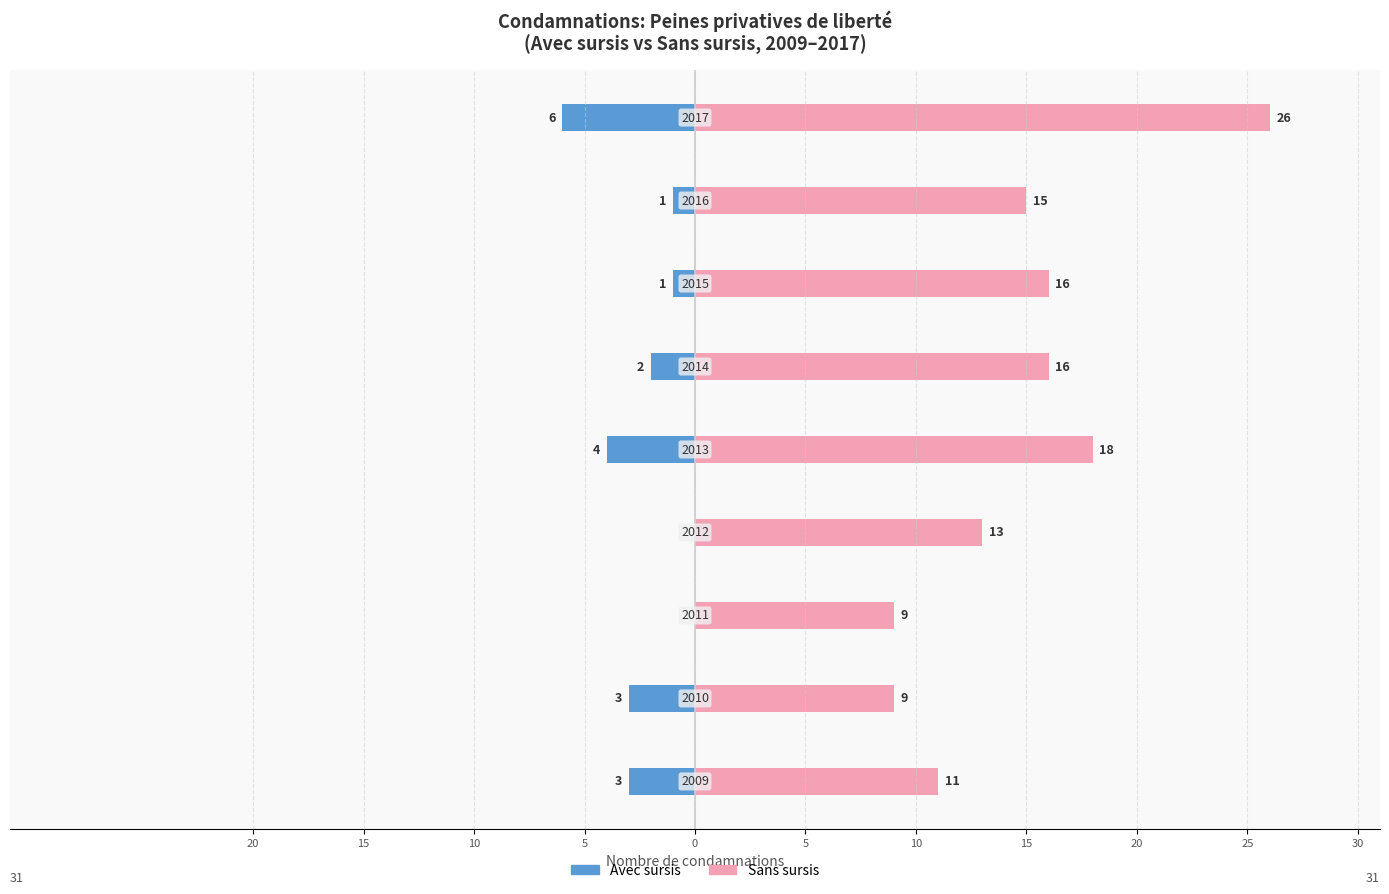

Reading left to right, transcribe all the data shown in this chart.

Avec sursis: 20=-3	15=-3	10=0	5=0	0=-4	5=-2	10=-1	15=-1	20=-6
Sans sursis: 20=11	15=9	10=9	5=13	0=18	5=16	10=16	15=15	20=26